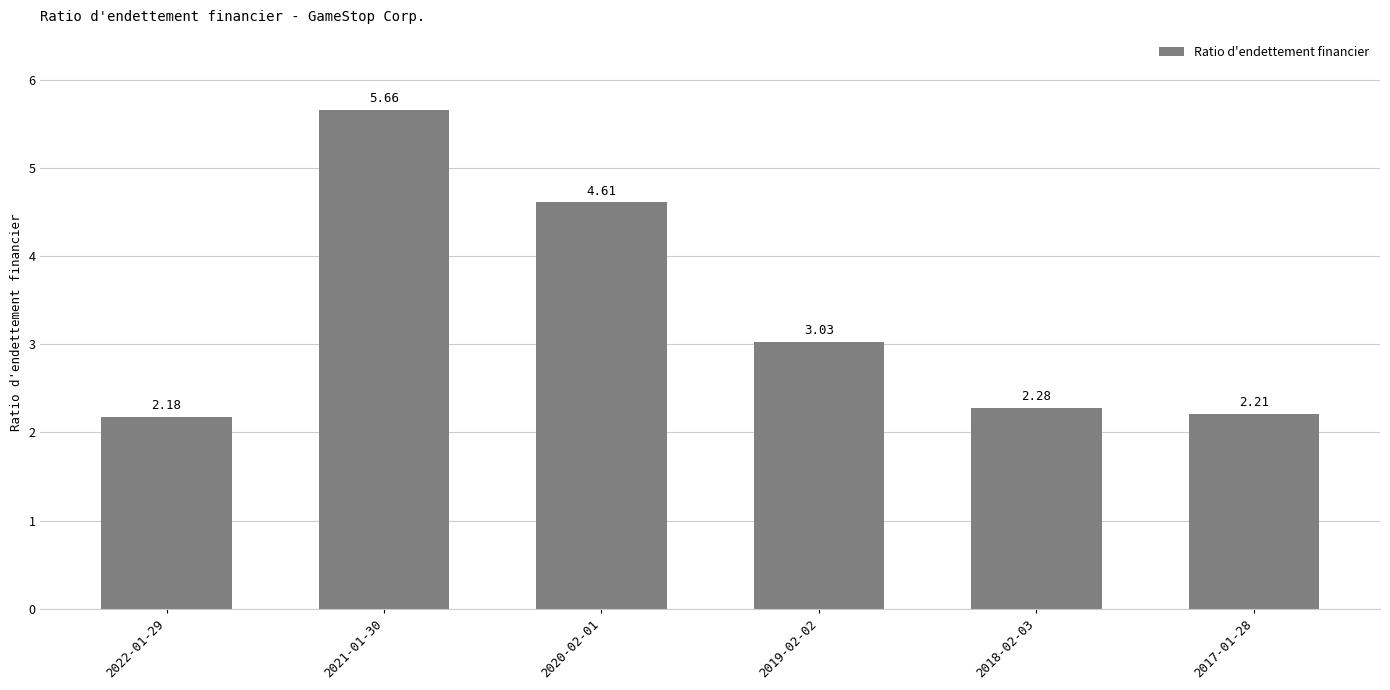

List the labels in order of value, largest first.

2021-01-30, 2020-02-01, 2019-02-02, 2018-02-03, 2017-01-28, 2022-01-29